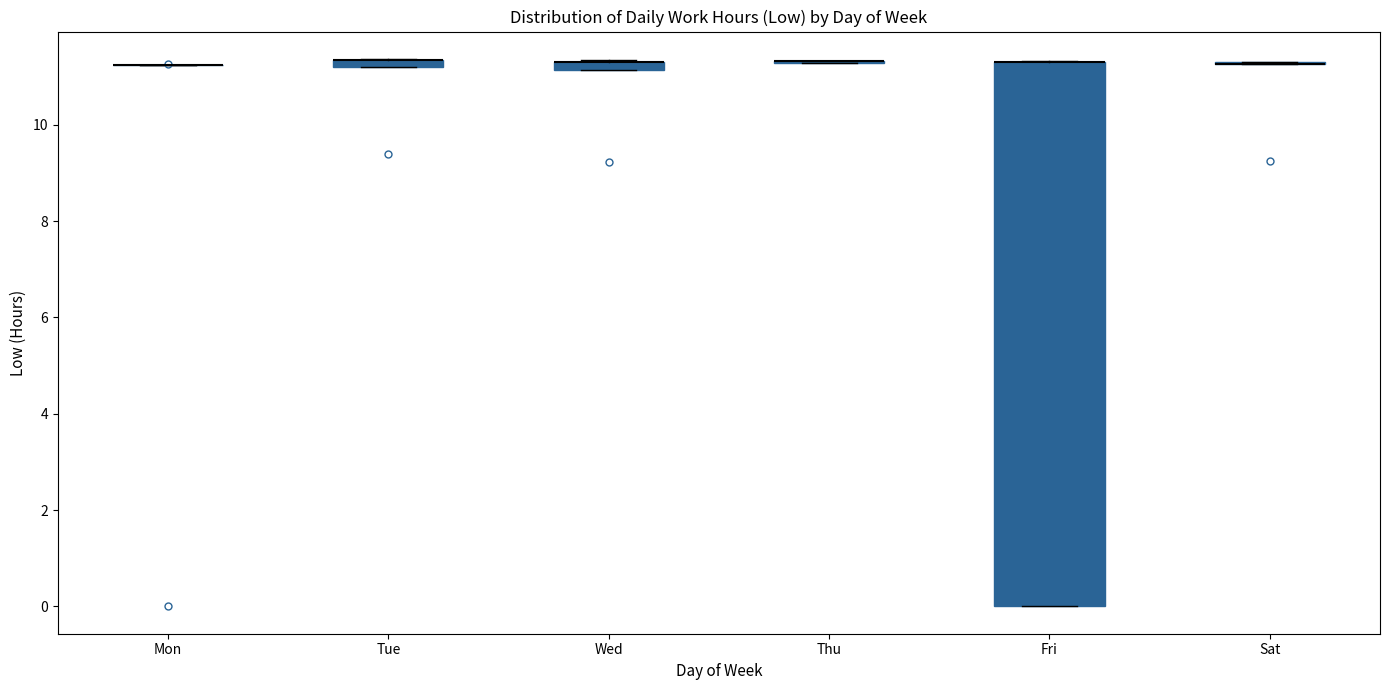

Comparing the boxes themselves (not the whiskers), which one is the tallest?

Fri